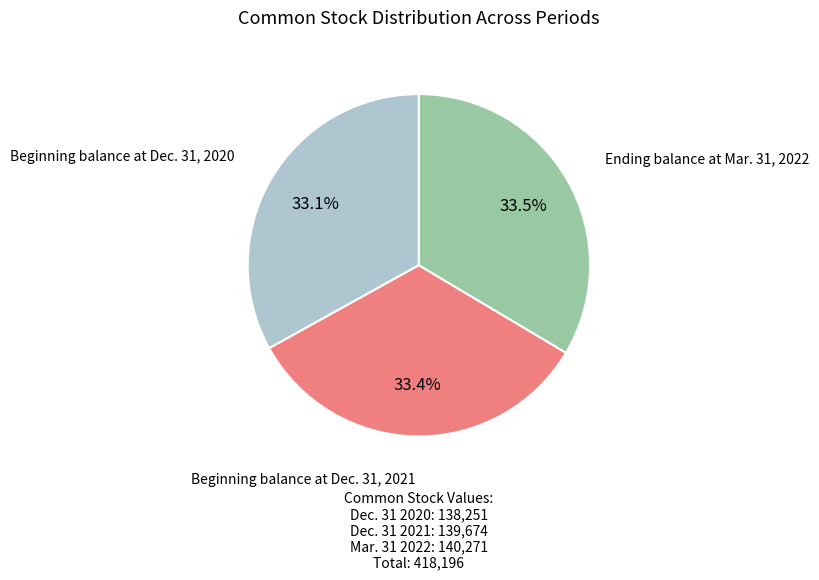

Is there a majority slice in this chart?

No